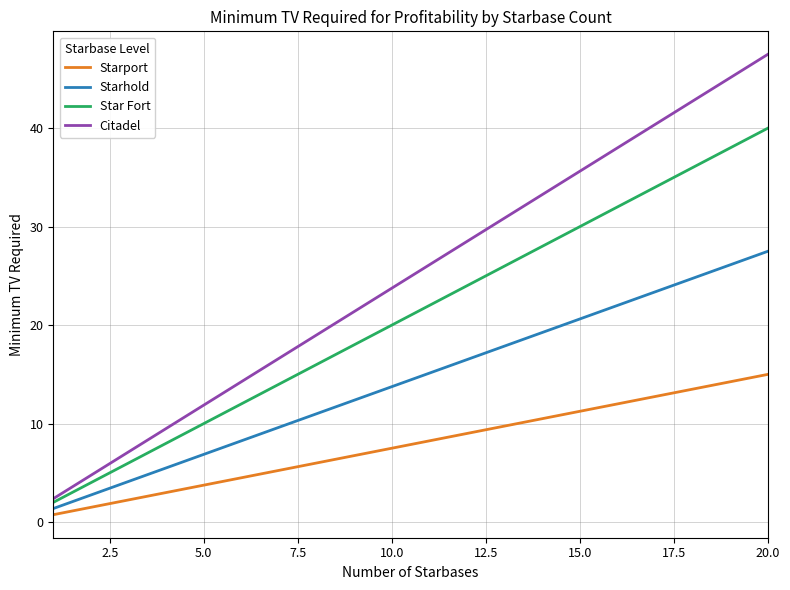

True or false: Starhold and Star Fort intersect in this chart.

False